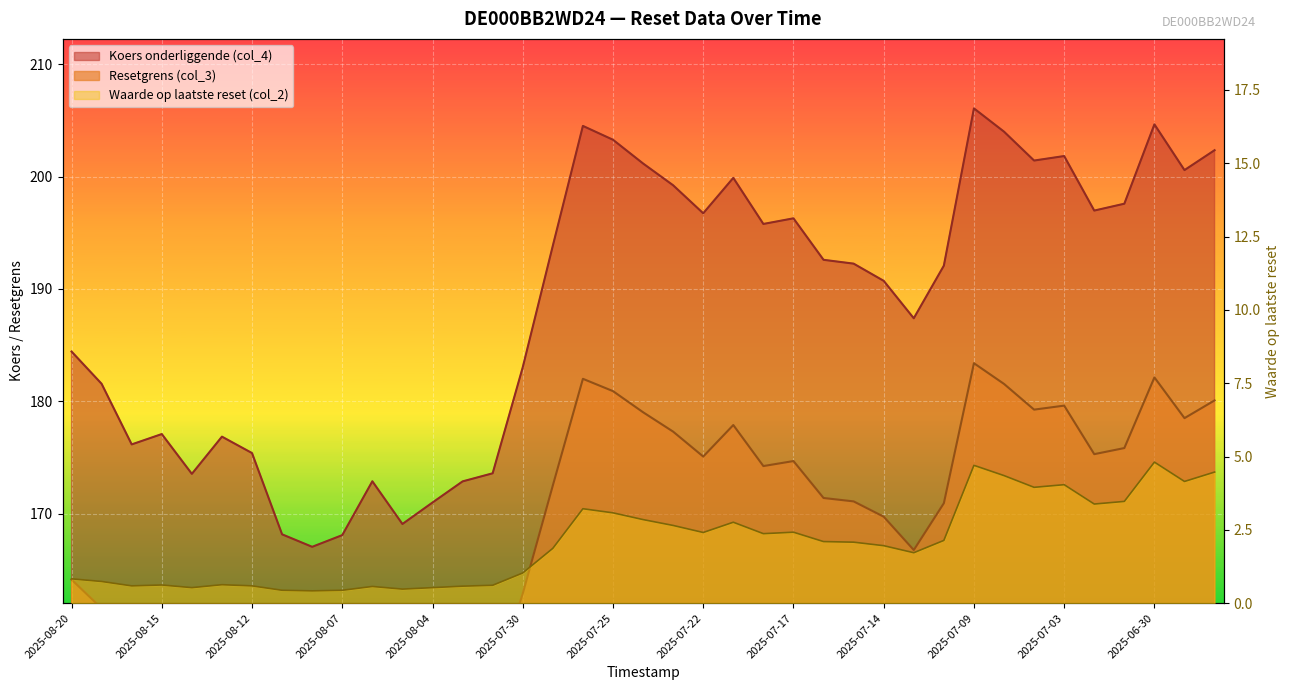

At which category is the sum across all series the highest?

2025-07-09